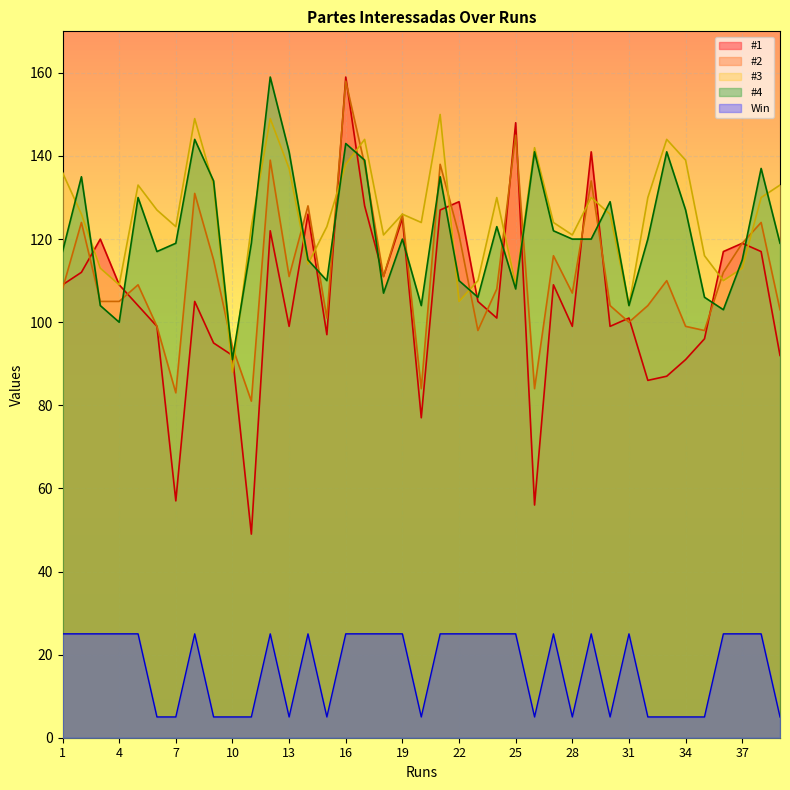

Rank the categories by #4 value from highest to lowest.

12, 8, 16, 13, 26, 33, 17, 38, 2, 21, 9, 5, 30, 34, 24, 27, 19, 28, 29, 32, 7, 11, 39, 1, 6, 14, 37, 15, 22, 25, 18, 23, 35, 3, 20, 31, 36, 4, 10